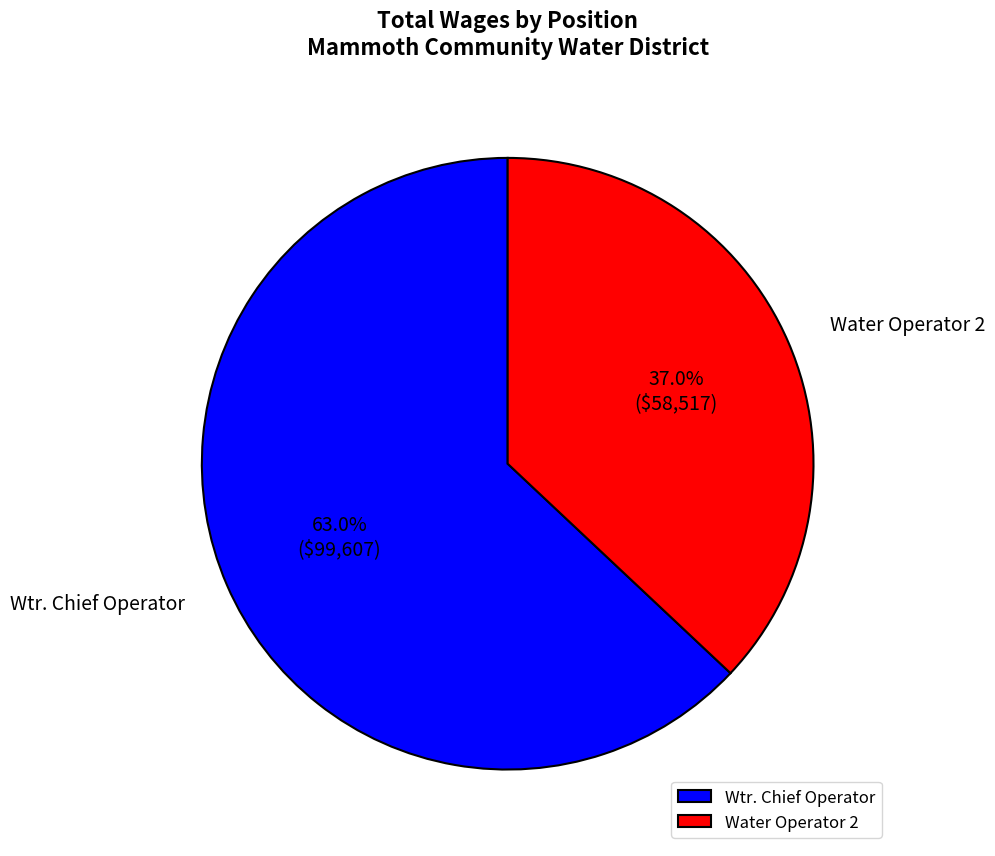

What portion of the pie excludes Water Operator 2?

63.0%